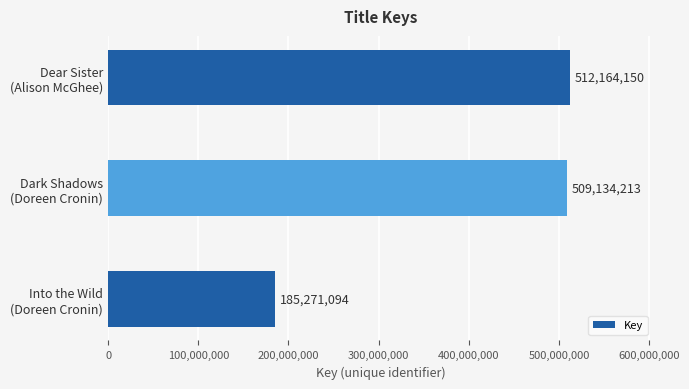

Are the bars horizontal?

Yes